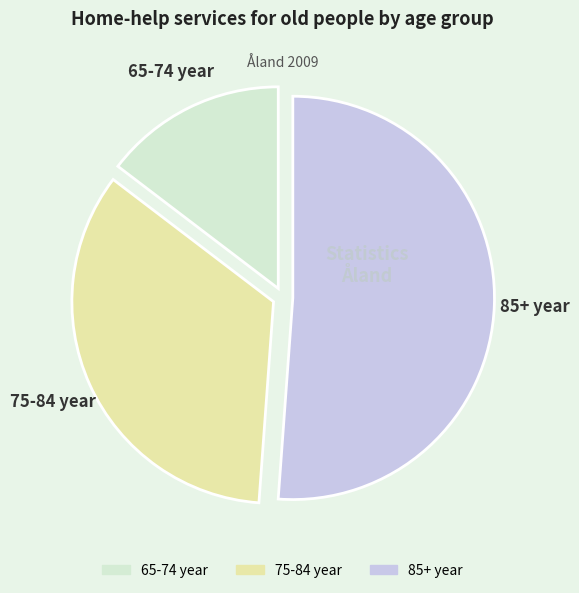

Which slice is the smallest?

65-74 year